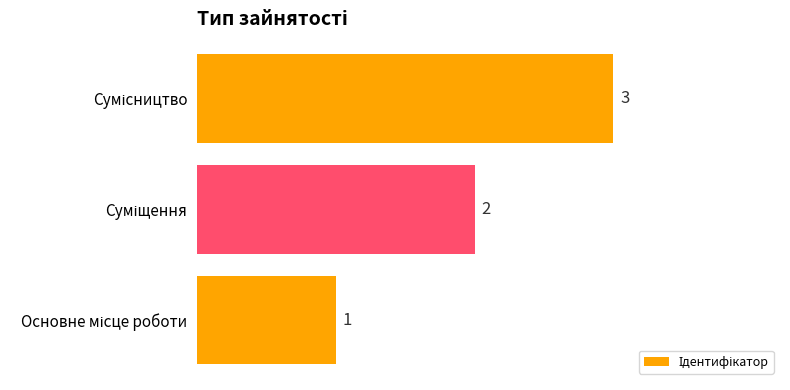

How many values are between 1 and 3?

3